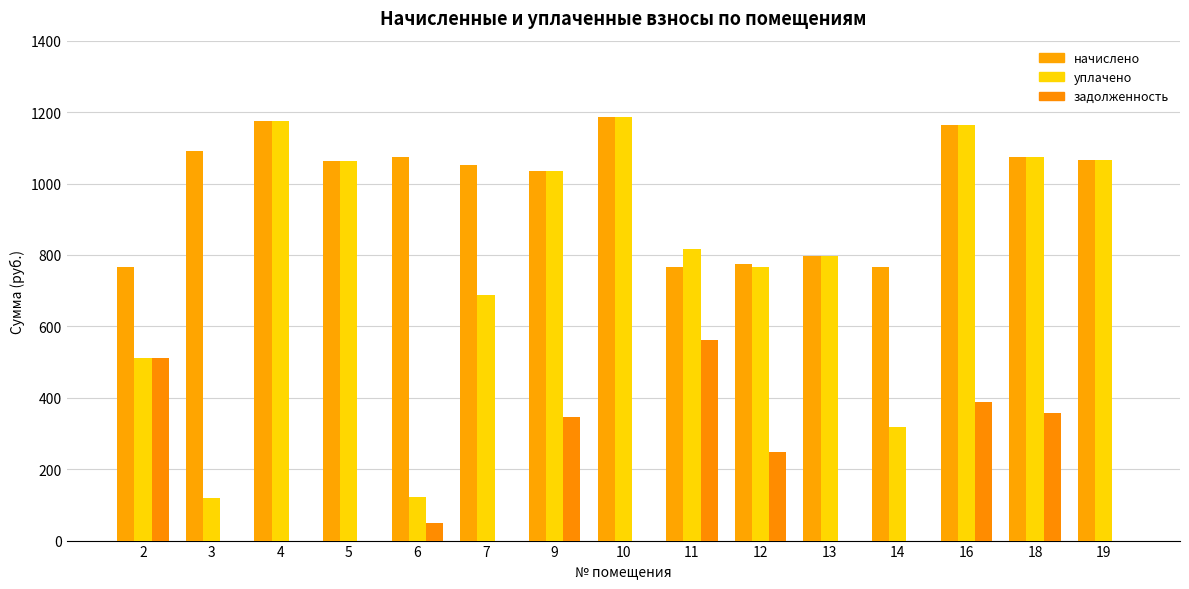

What is the difference between the maximum and second lowest values in the уплачено series?

1066.6